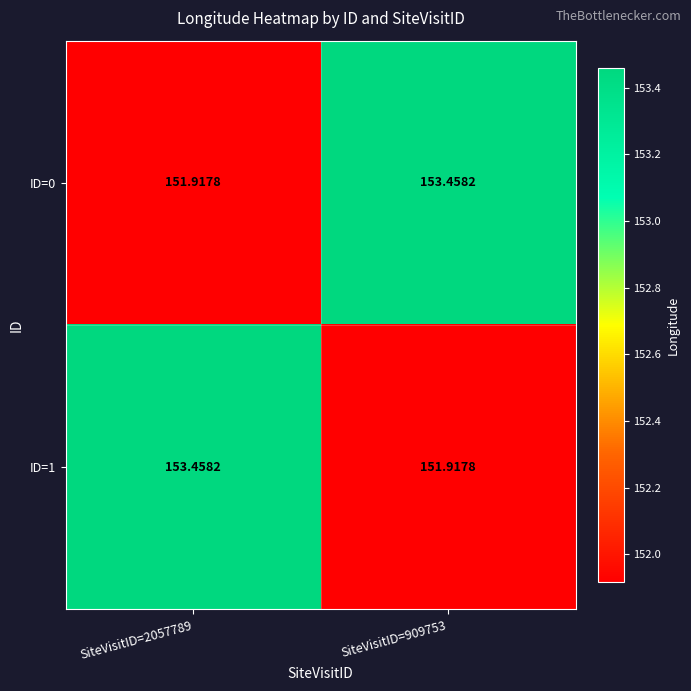

Reading left to right, extract all data points from this chart.

ID=0: SiteVisitID=2057789=151.9	SiteVisitID=909753=153.5
ID=1: SiteVisitID=2057789=153.5	SiteVisitID=909753=151.9